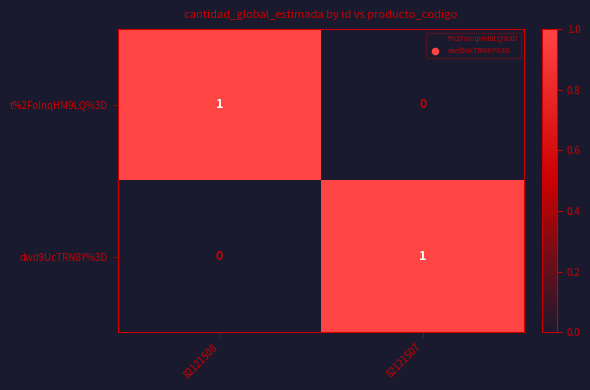

Count the number of data series in this chart.

2